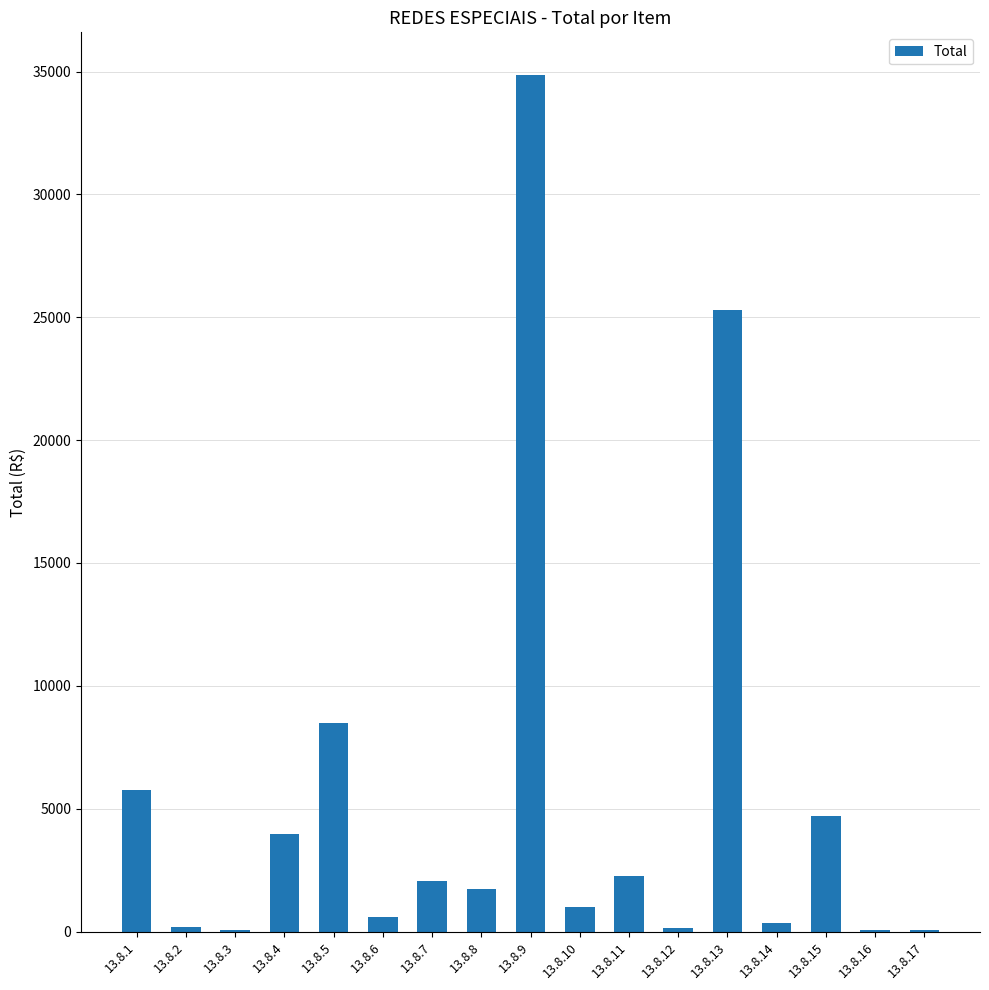

Where is the data nearest to the value 17454?

13.8.13